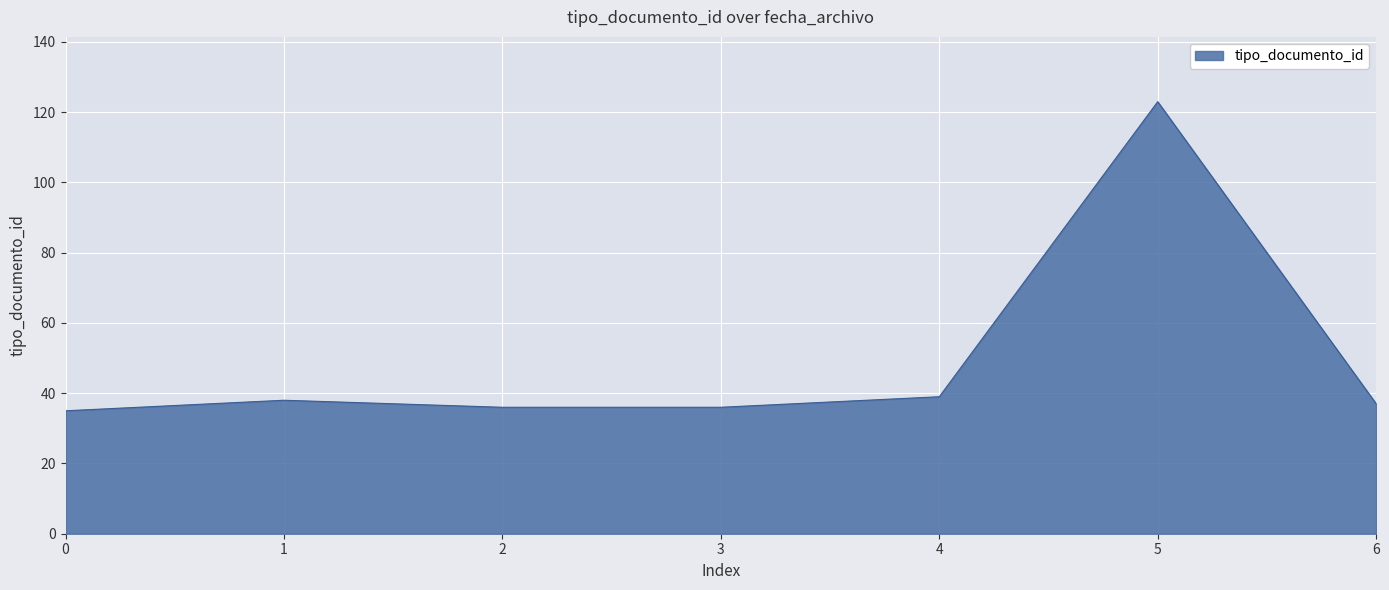

What is the difference between the maximum and minimum values?

88